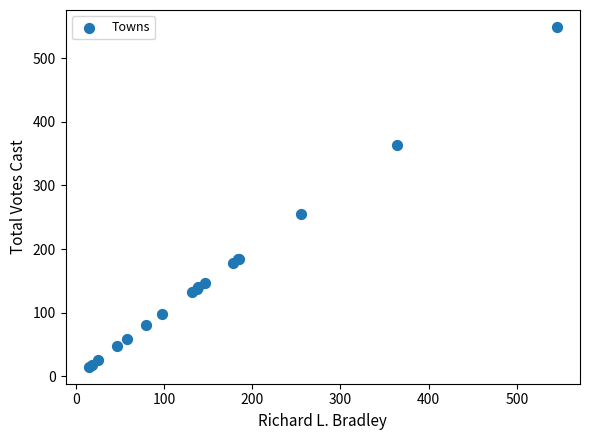

What Y value in the scatter plot is closest to 282?

255